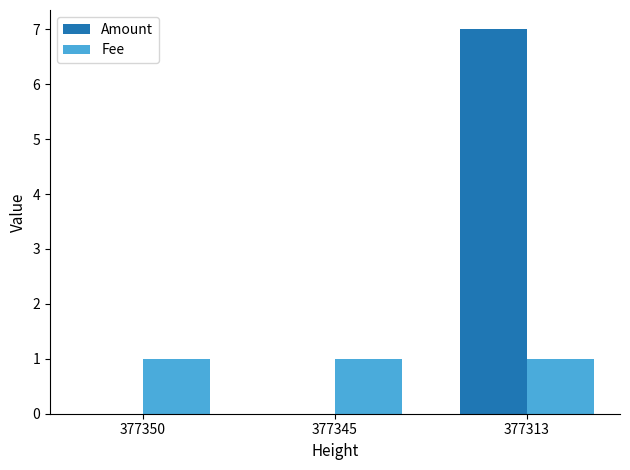

The value of Fee at 377345 is 1. True or false?

True